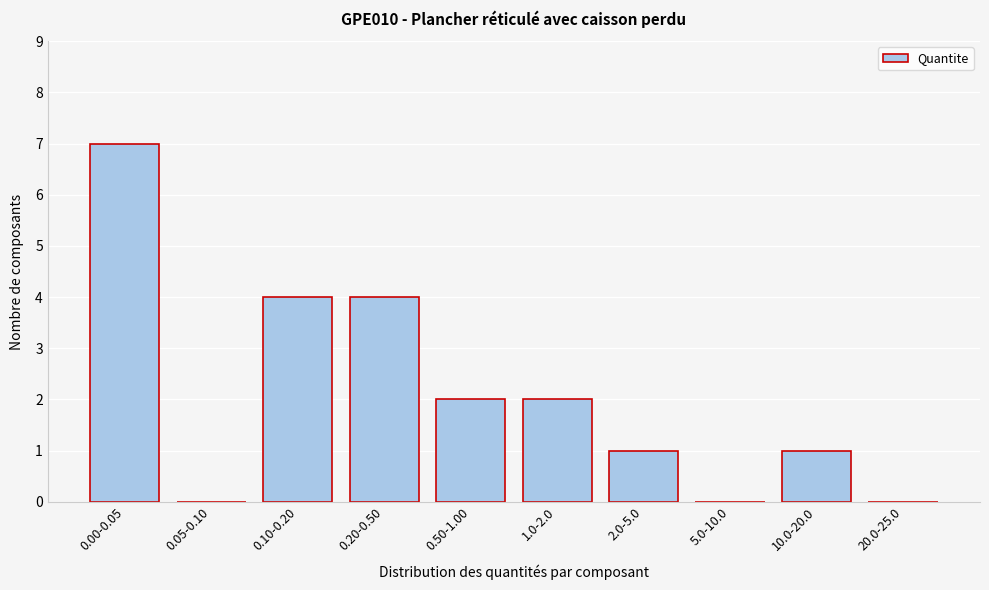

Reading left to right, transcribe all the data shown in this chart.

0.00-0.05=7	0.05-0.10=0	0.10-0.20=4	0.20-0.50=4	0.50-1.00=2	1.0-2.0=2	2.0-5.0=1	5.0-10.0=0	10.0-20.0=1	20.0-25.0=0